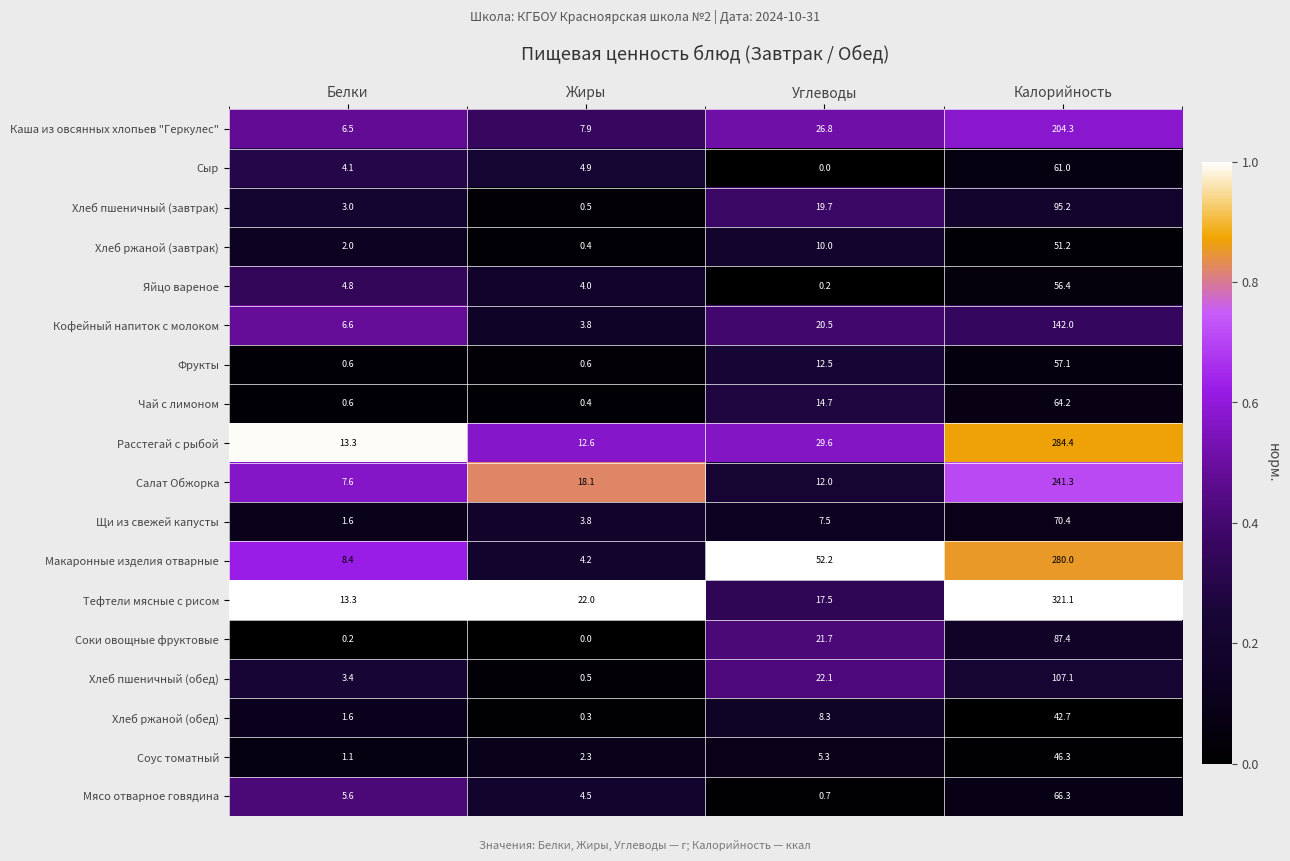

Rank the categories by Расстегай с рыбой value from highest to lowest.

Калорийность, Углеводы, Белки, Жиры